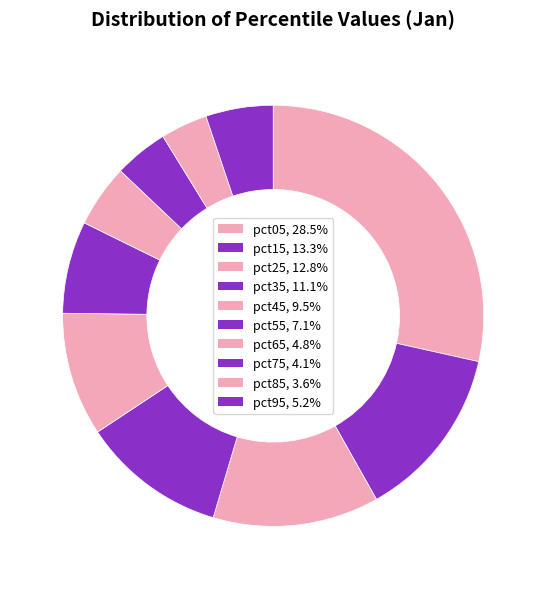

Do pct65 and pct05 together represent more than half of the pie?

No